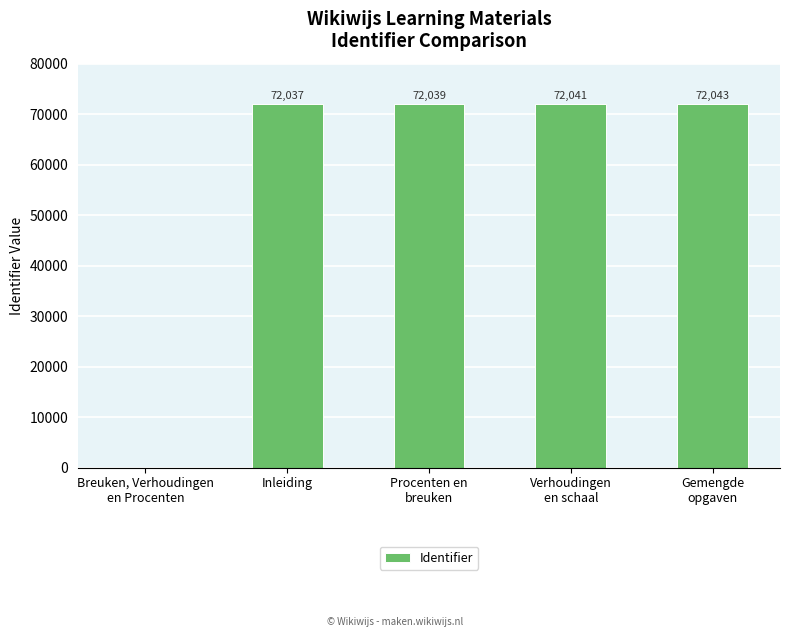

At which label is the value closest to 36021?

Inleiding